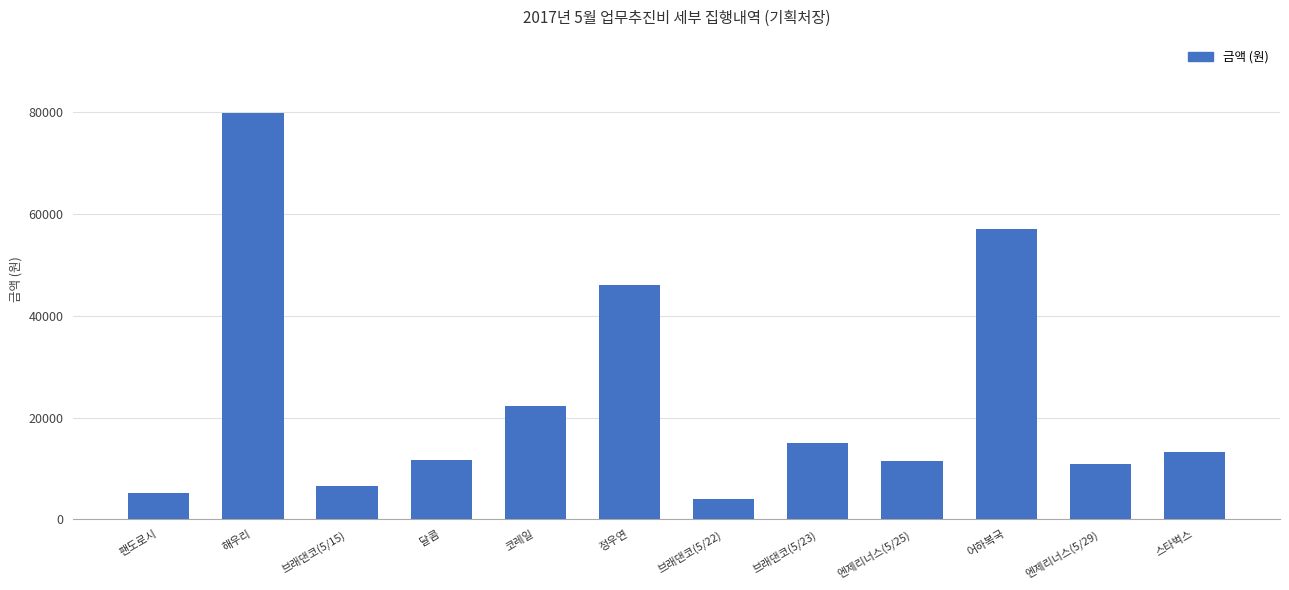

Is it true that the value at 엔제리너스(5/29) is 18967?

False